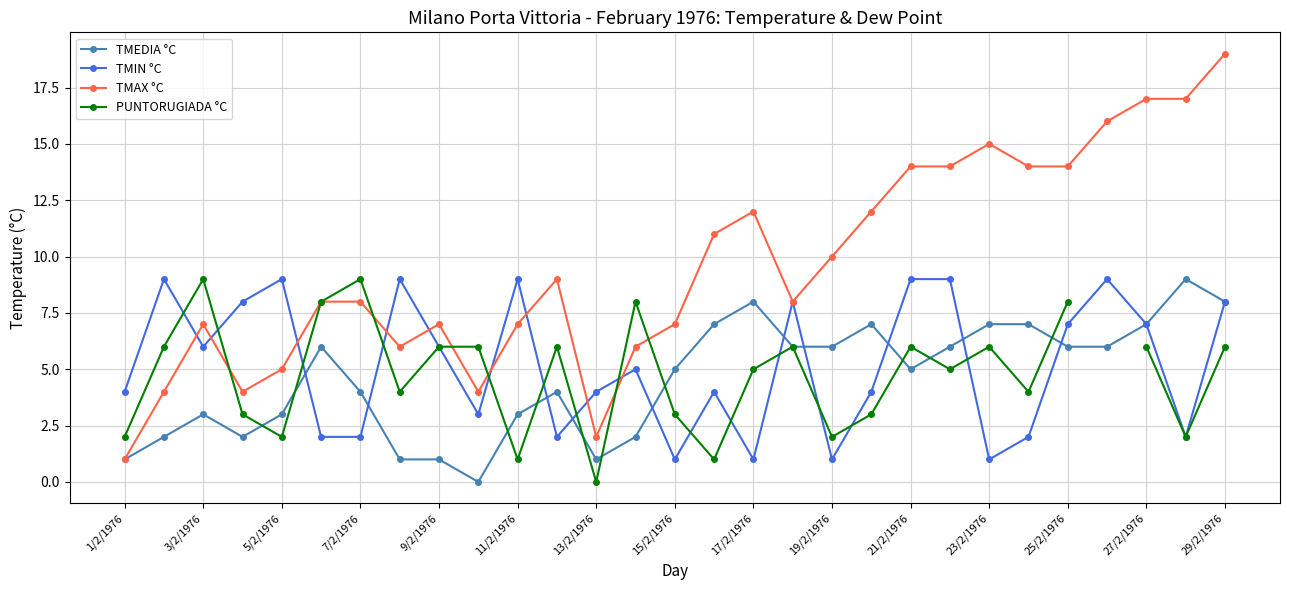

How many data points does each series have?

29